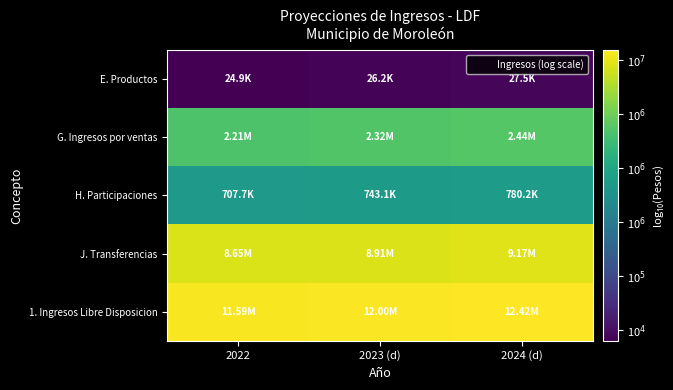

At how many categories does at least one series exceed 5?

3